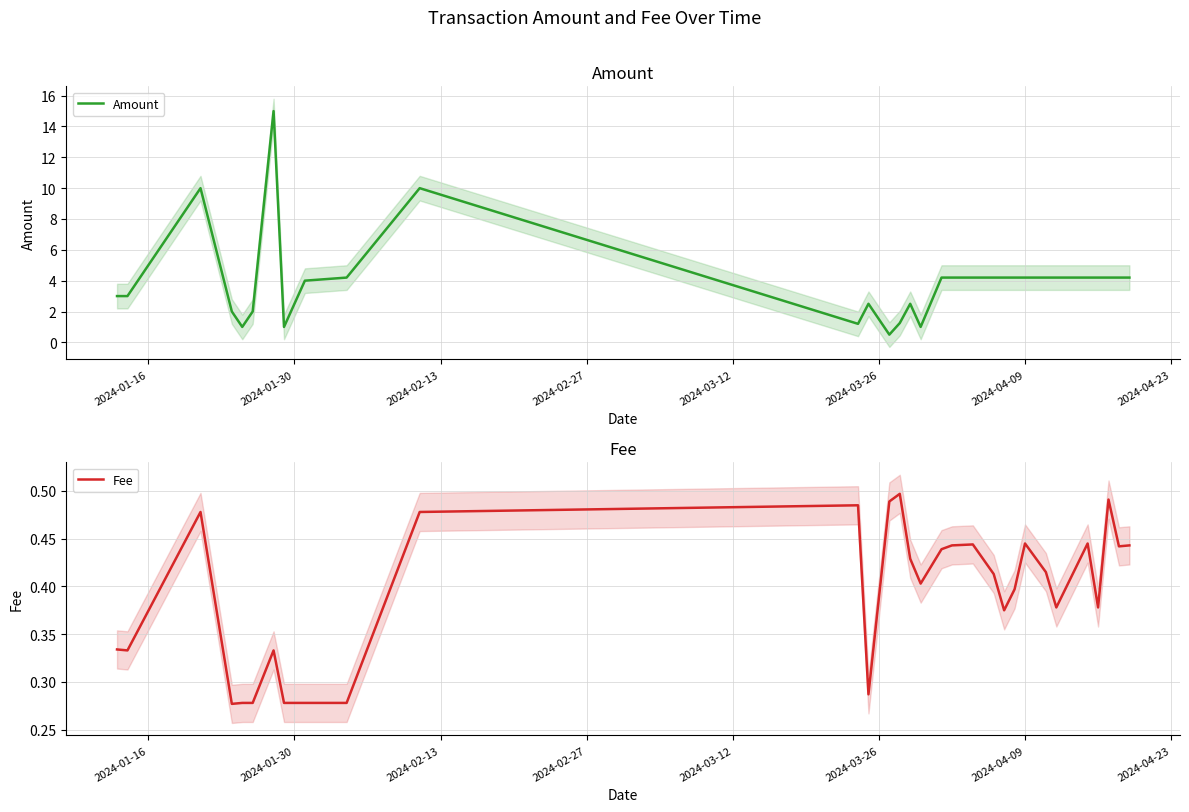

What is the highest value of the Amount series?

15.0